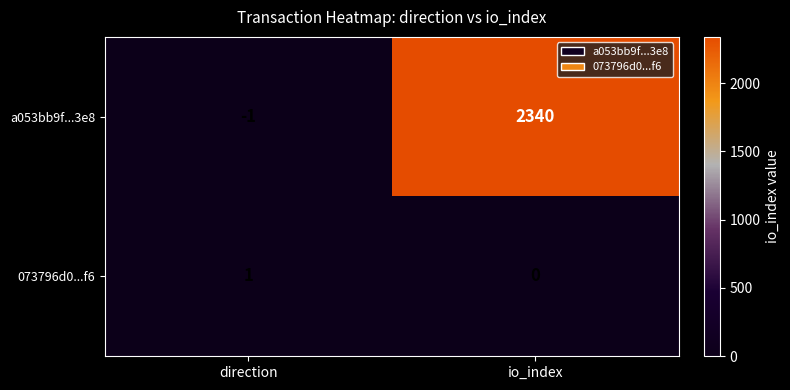

At direction, list the series in order from smallest to largest.

a053bb9f...3e8, 073796d0...f6